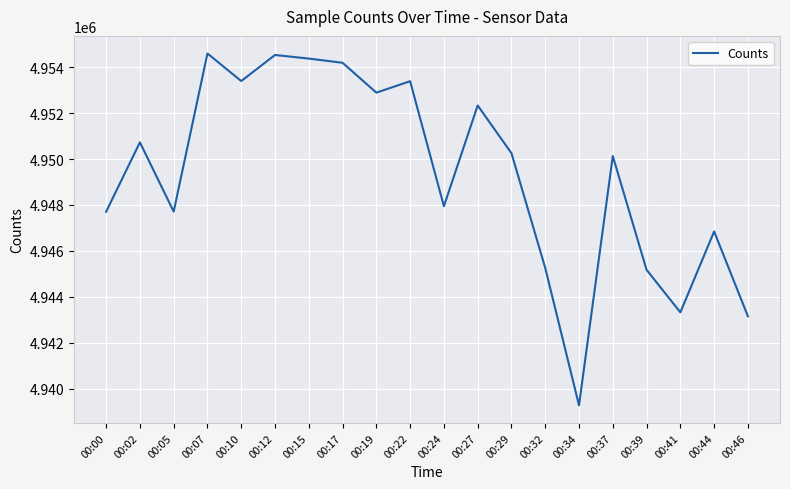

The chart shows a value of 7333174 at 00:05. True or false?

False